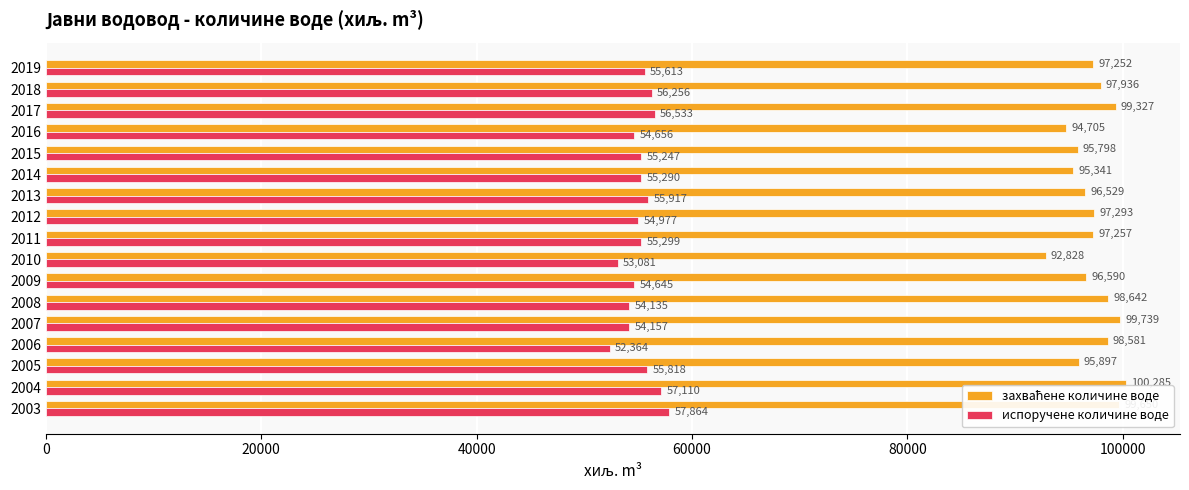

The value of испоручене количине воде at 2003 is 88529. True or false?

False